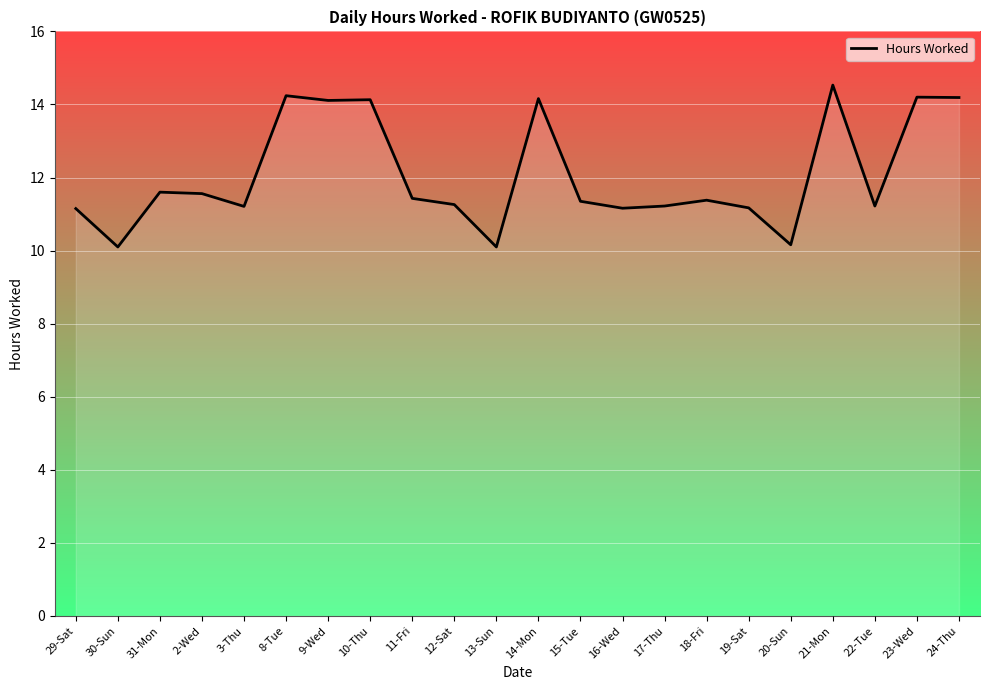

Reading right to left, extract all data points from this chart.

24-Thu=14.2	23-Wed=14.2	22-Tue=11.2	21-Mon=14.5	20-Sun=10.2	19-Sat=11.2	18-Fri=11.4	17-Thu=11.2	16-Wed=11.2	15-Tue=11.3	14-Mon=14.2	13-Sun=10.1	12-Sat=11.3	11-Fri=11.4	10-Thu=14.1	9-Wed=14.1	8-Tue=14.2	3-Thu=11.2	2-Wed=11.6	31-Mon=11.6	30-Sun=10.1	29-Sat=11.2